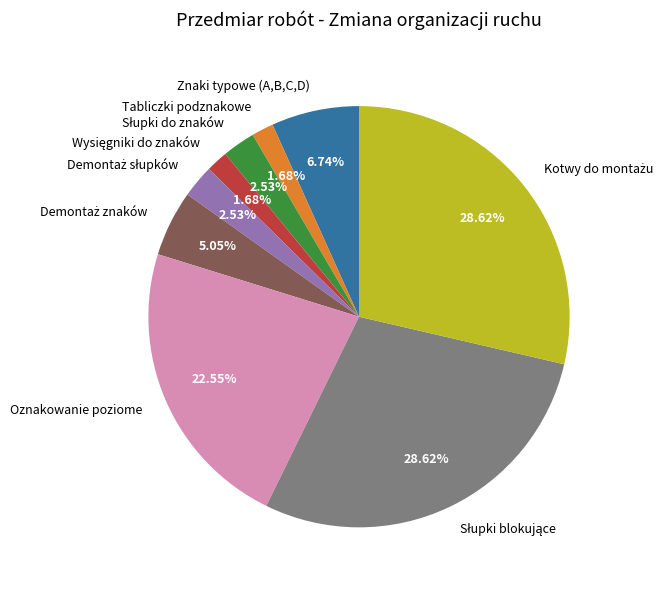

What is the ratio of the value at Znaki typowe (A,B,C,D) to the value at Oznakowanie poziome?

0.3